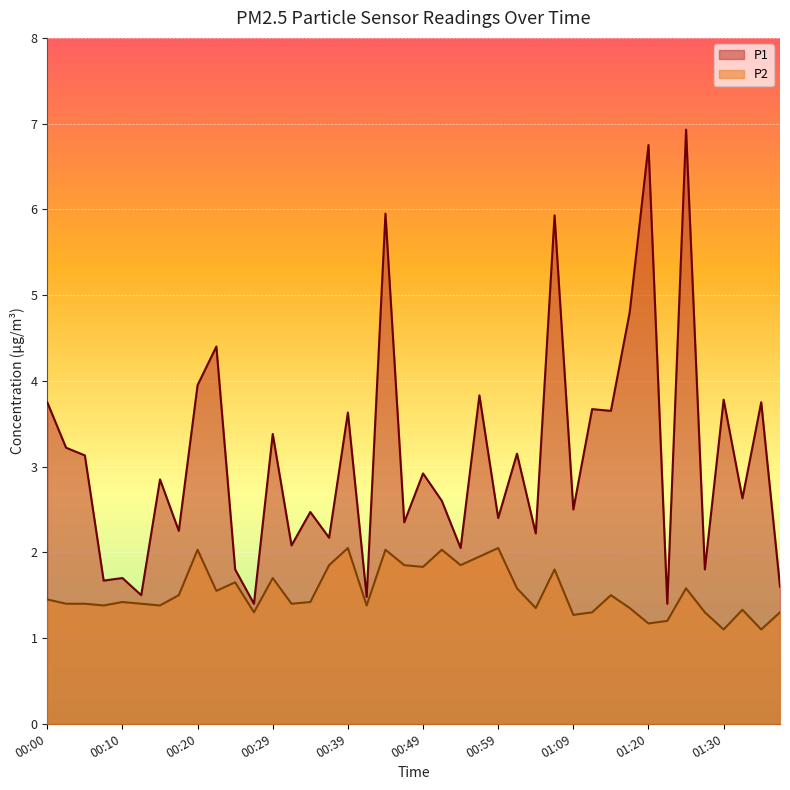

True or false: P1 and P2 cross at least once.

False